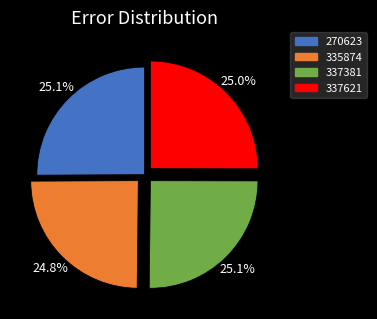

The 335874 slice represents 13% of the pie. True or false?

False